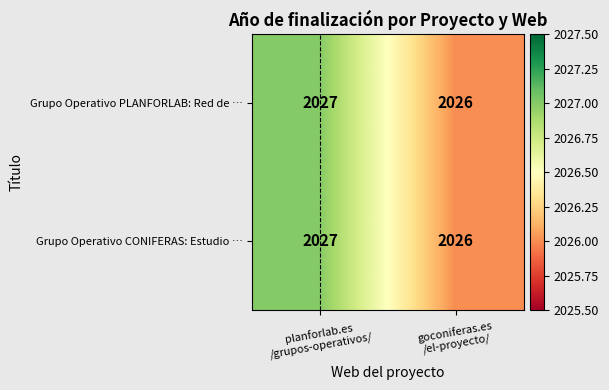

What is the maximum value shown in the chart?

2027